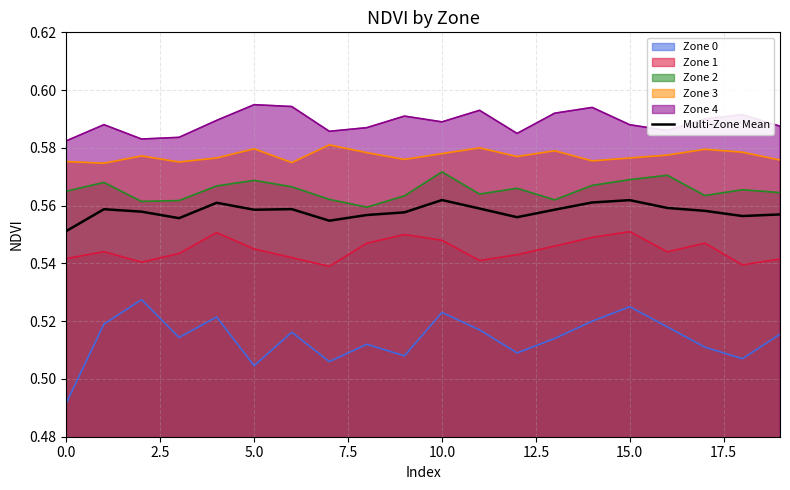

Which series has the widest spread of values?

Zone 0